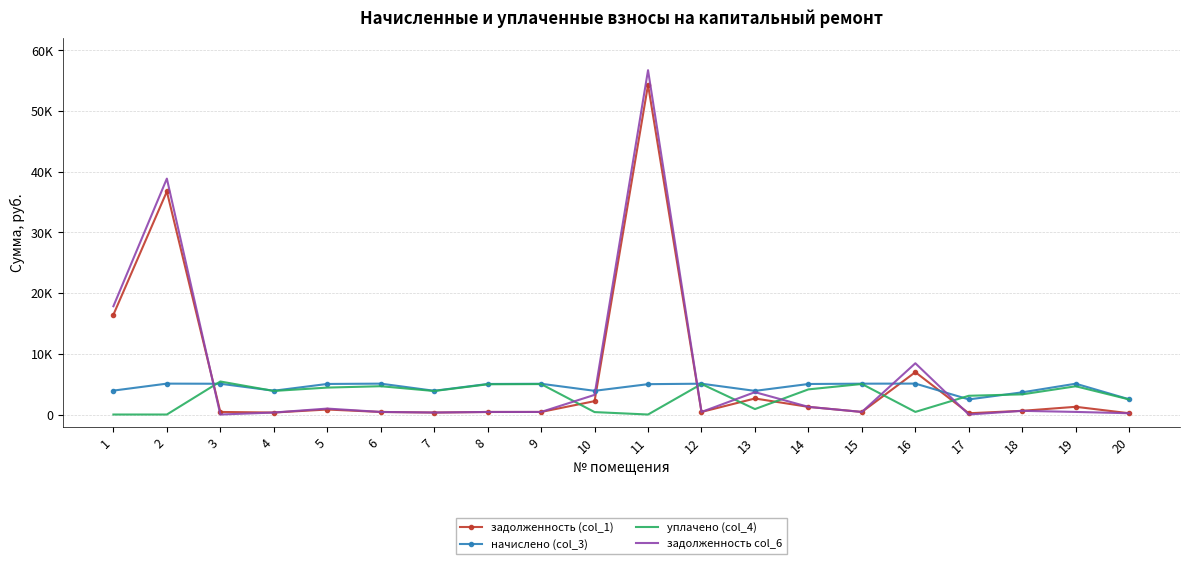

What are all the series names shown in the legend?

задолженность (col_1), начислено (col_3), уплачено (col_4), задолженность col_6